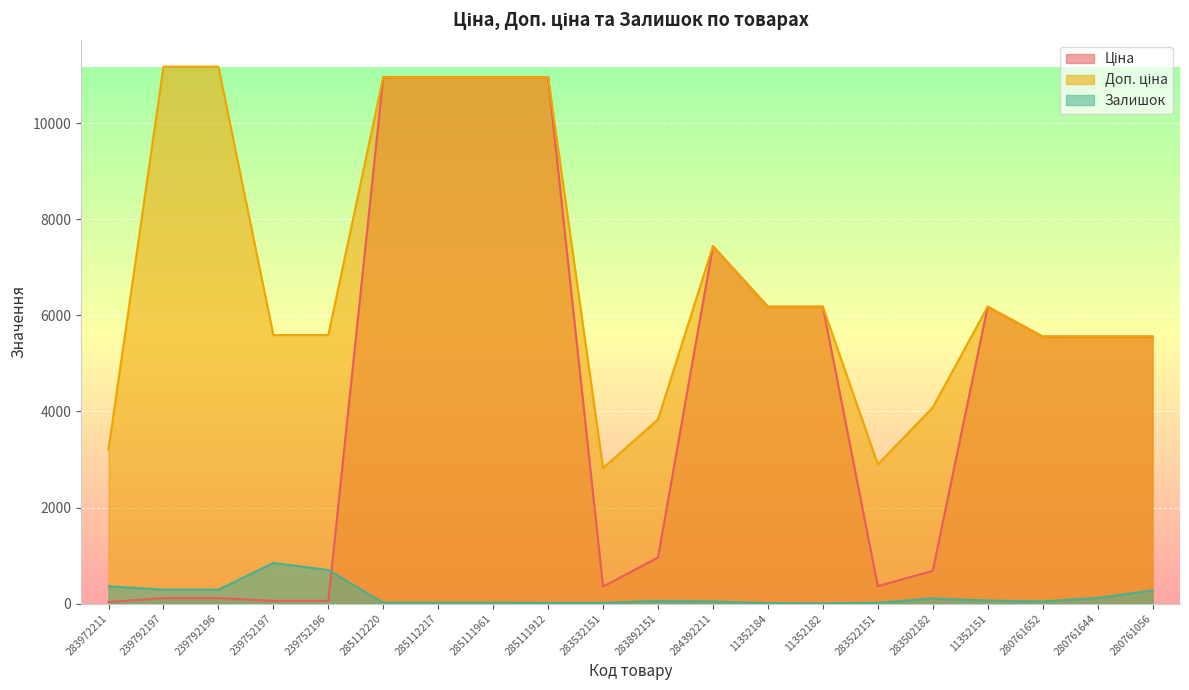

What are all the series names shown in the legend?

Ціна, Доп. ціна, Залишок